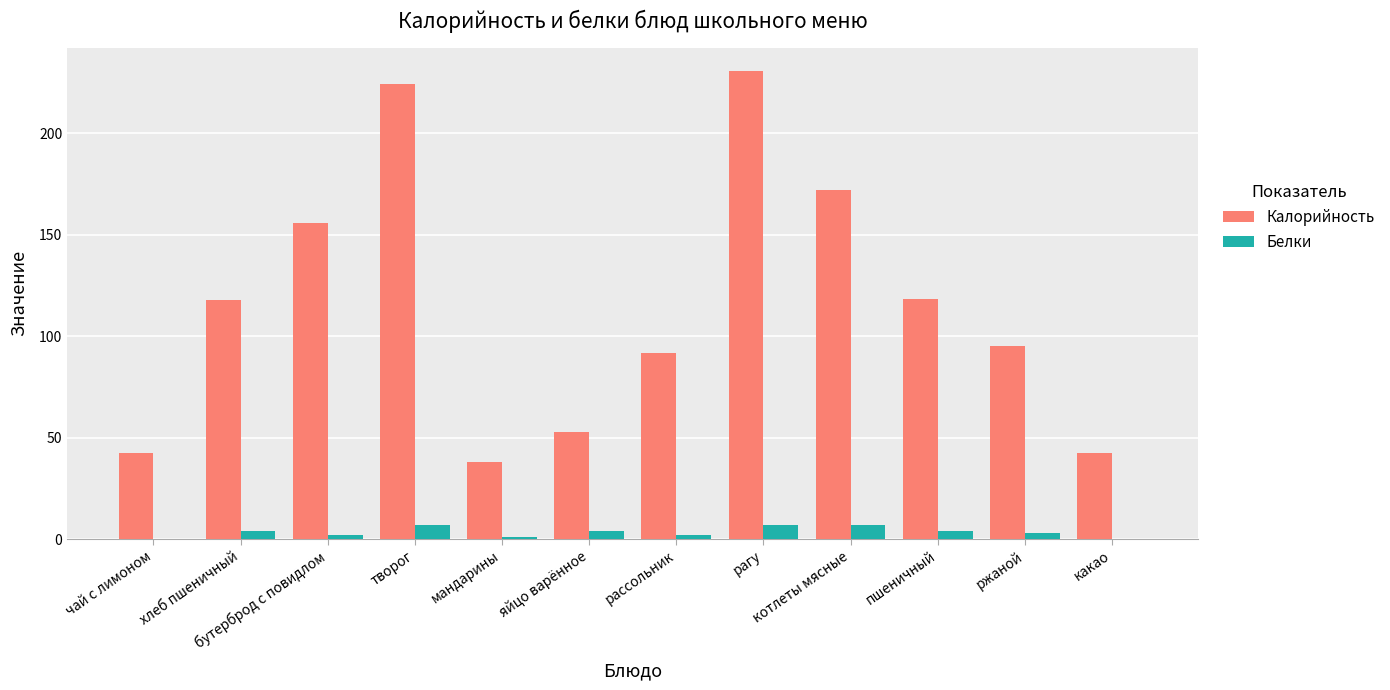

What is the sum of the Белки values at бутерброд с повидлом and яйцо варённое?

6.0